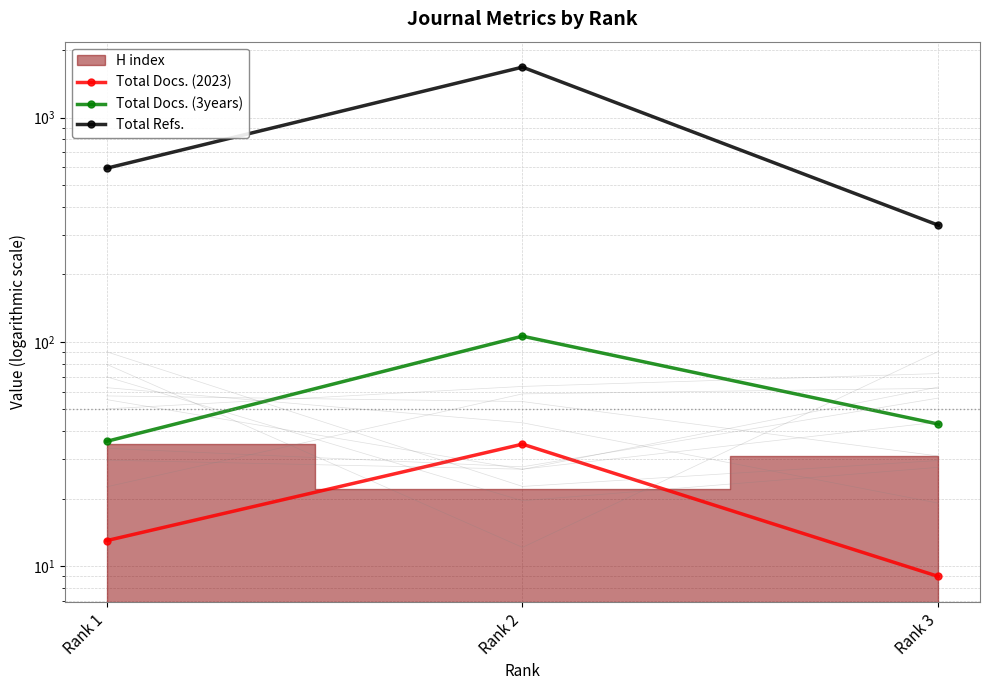

True or false: Total Refs. has a value of 809 at Rank 1.

False